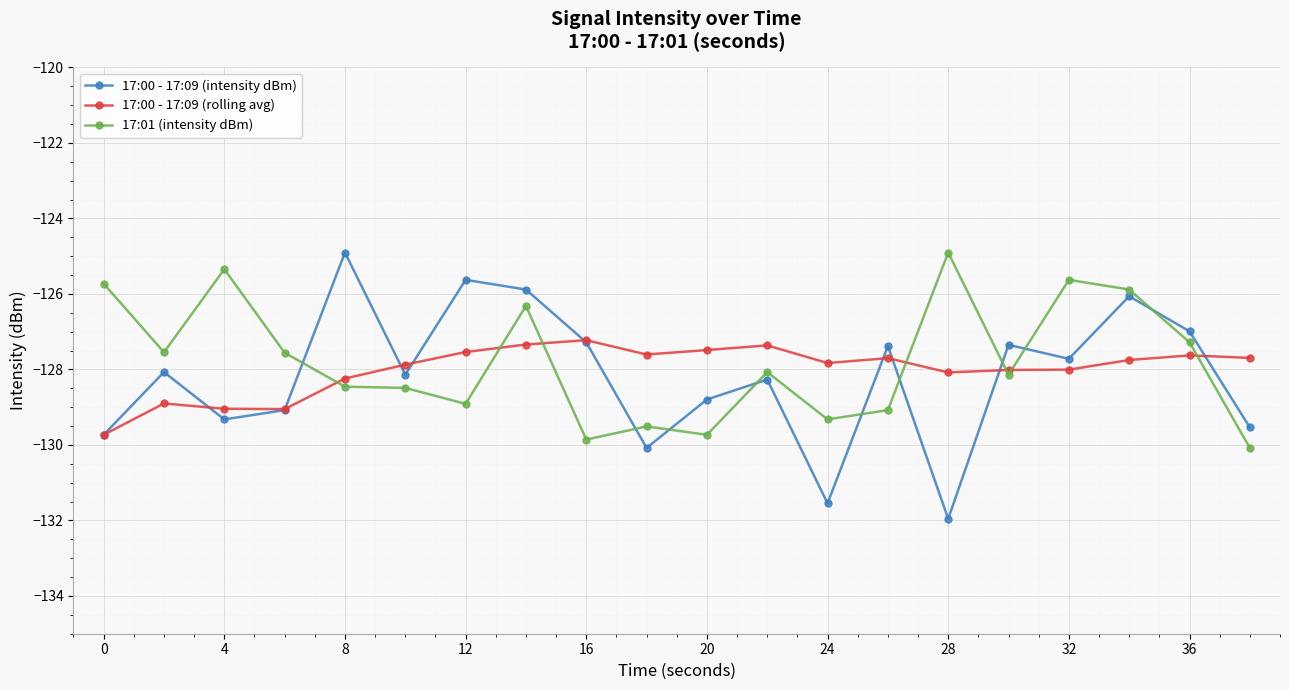

What is the difference between the maximum and minimum values in the 17:00 - 17:09 (rolling avg) series?

2.5